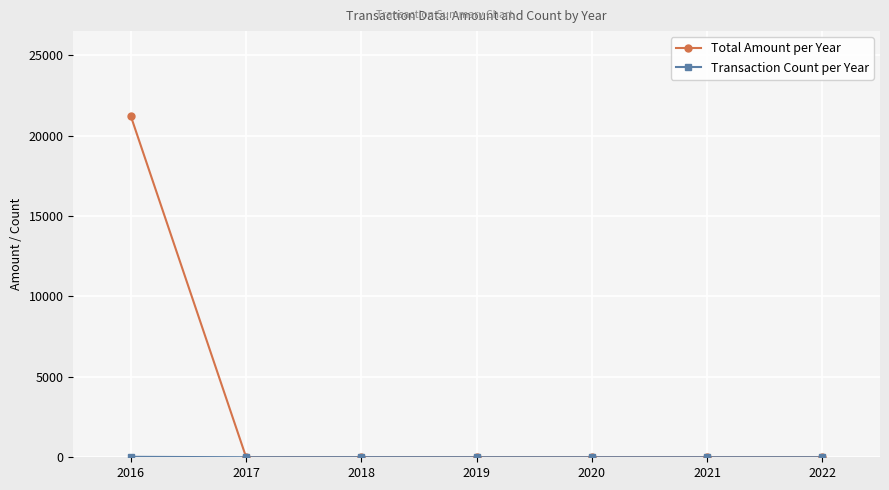

Between 2016 and 2020, which series saw the biggest shift?

Total Amount per Year